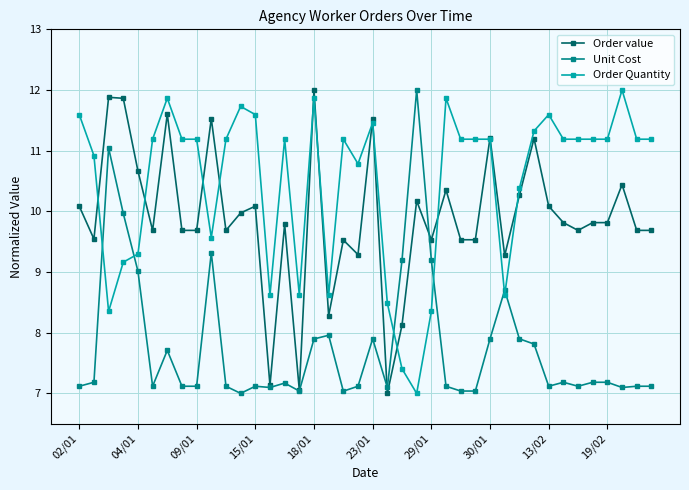

What is the value of the Order value point at the 18th from the left?

8.3